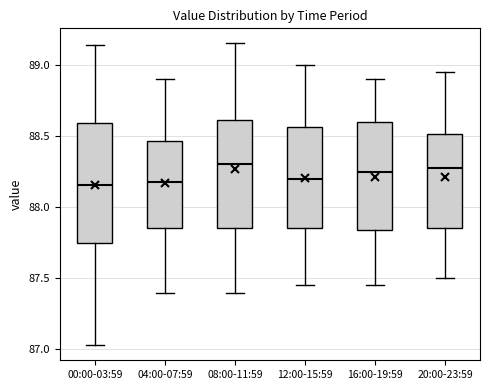

Reading left to right, transcribe this box plot: for each box, give where its median line is, the range the box spans, and where its two whiskers end, as read against the y-axis. The values are not printed on the chart, so give them approximately, as read against the axis.

00:00-03:59: median 88.15, box 87.75 to 88.60, whiskers 87.05 to 89.15
04:00-07:59: median 88.20, box 87.85 to 88.45, whiskers 87.40 to 88.90
08:00-11:59: median 88.30, box 87.85 to 88.60, whiskers 87.40 to 89.15
12:00-15:59: median 88.20, box 87.85 to 88.55, whiskers 87.45 to 89.00
16:00-19:59: median 88.25, box 87.85 to 88.60, whiskers 87.45 to 88.90
20:00-23:59: median 88.30, box 87.85 to 88.50, whiskers 87.50 to 88.95